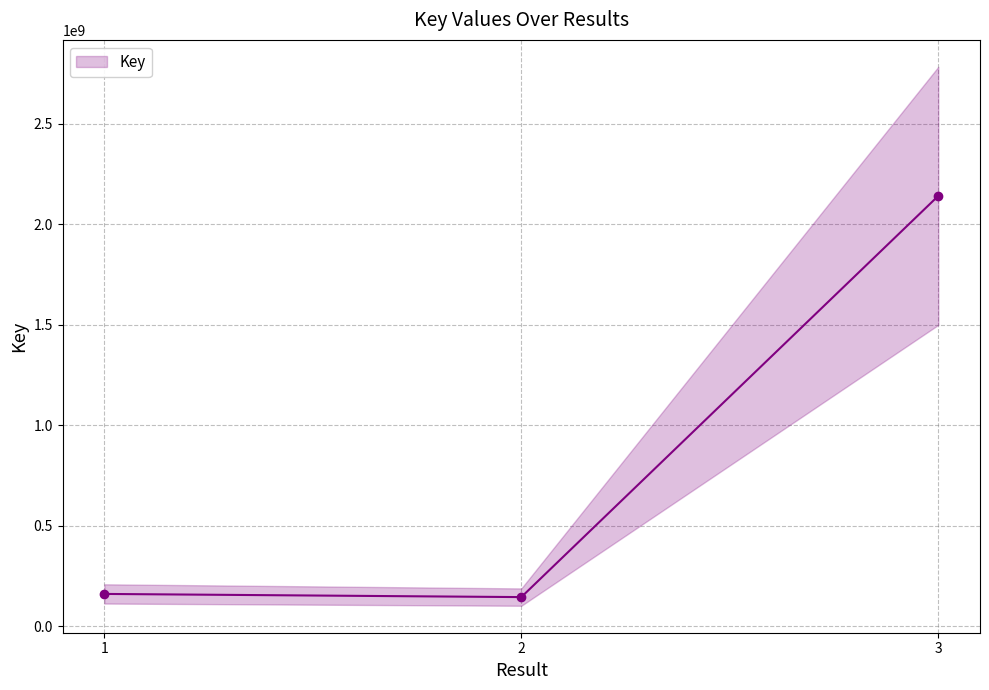

Does the chart display data point markers on the line(s)?

Yes